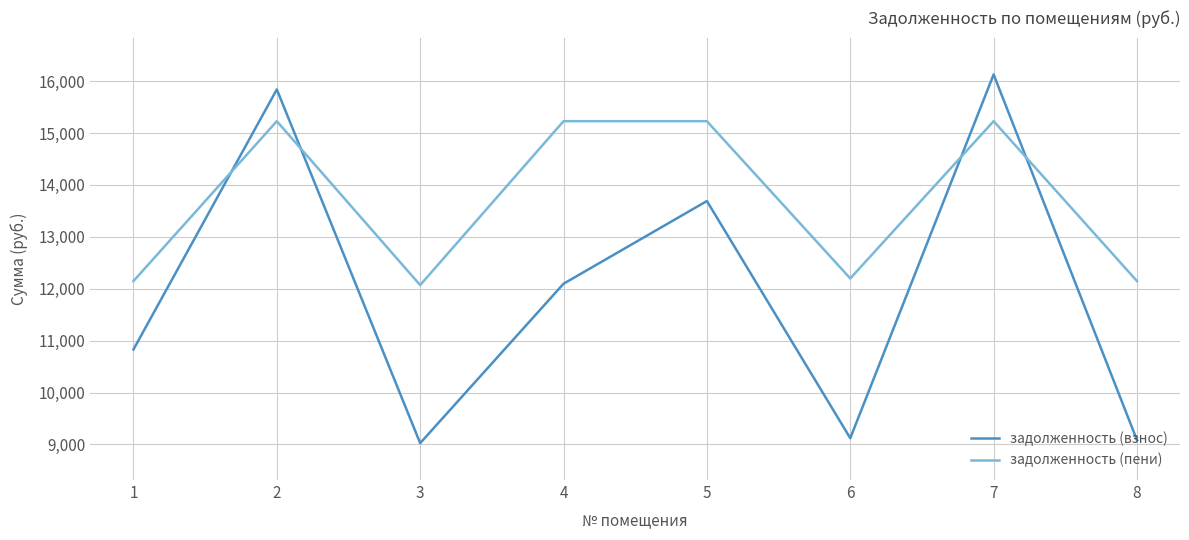

Reading right to left, list all the values displayed in this chart.

задолженность (взнос): 8=9081.6	7=16128.0	6=9120.0	5=13689.6	4=12096.0	3=9024.0	2=15840.0	1=10828.8
задолженность (пени): 8=12146.6	7=15228.2	6=12198.0	5=15228.2	4=15228.2	3=12069.6	2=15228.2	1=12146.6